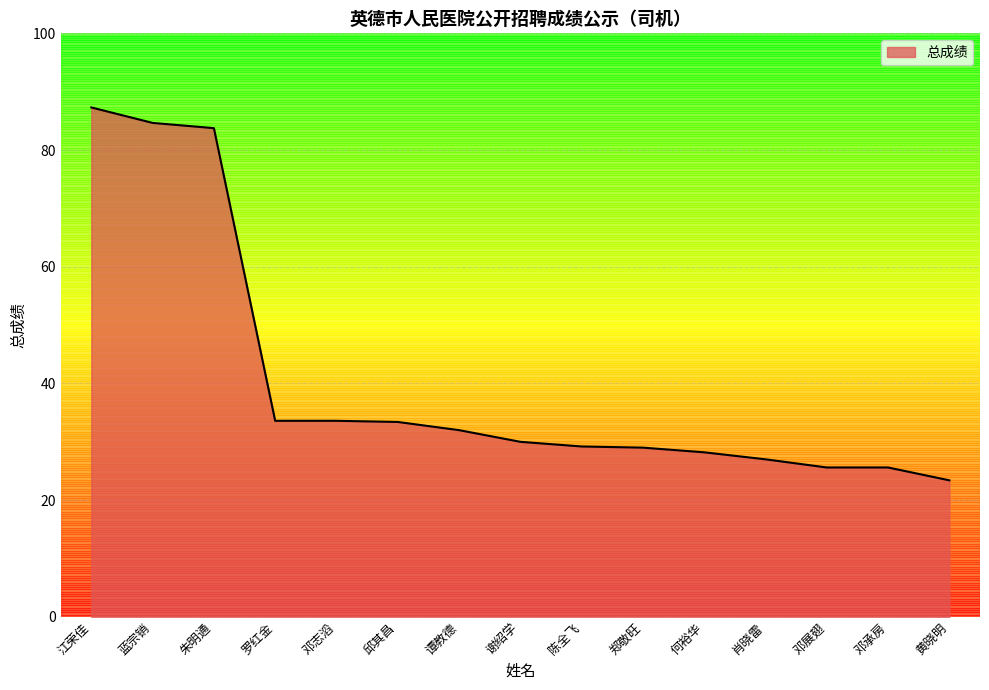

What is the sum of the values at 蓝宗销 and 黄晓明?

108.0